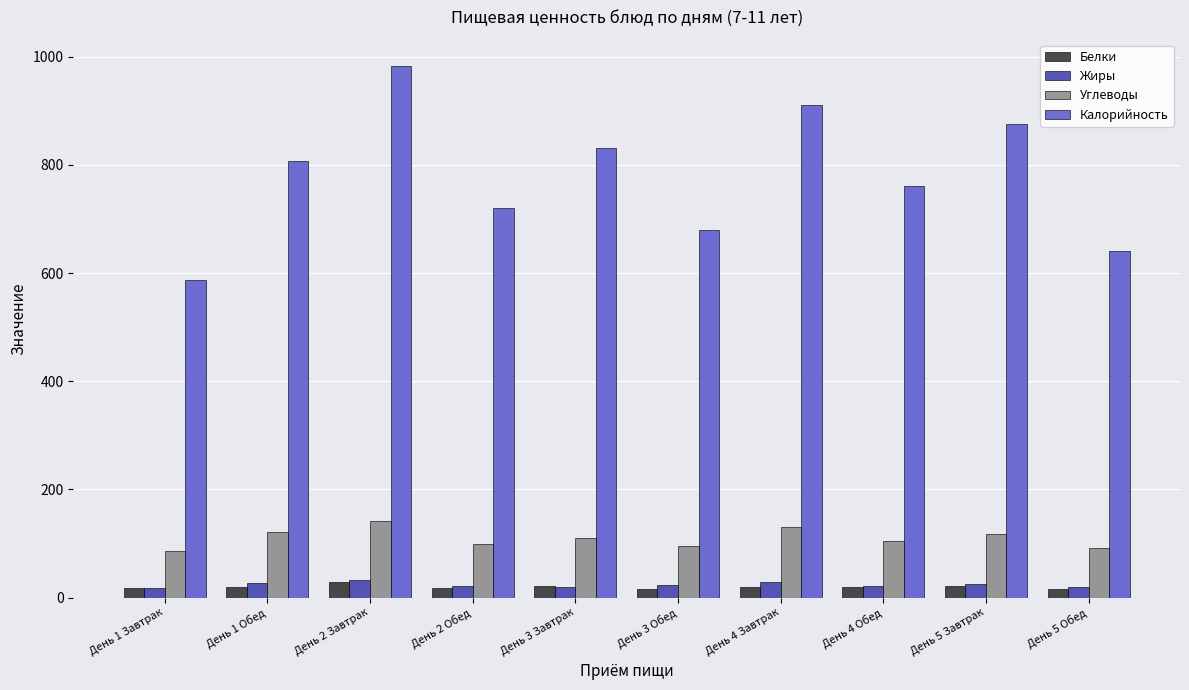

How many bars are there in total?

40